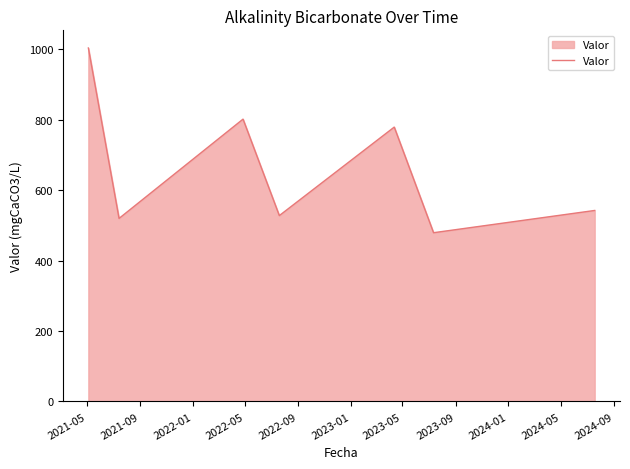

What is the average value?

665.1